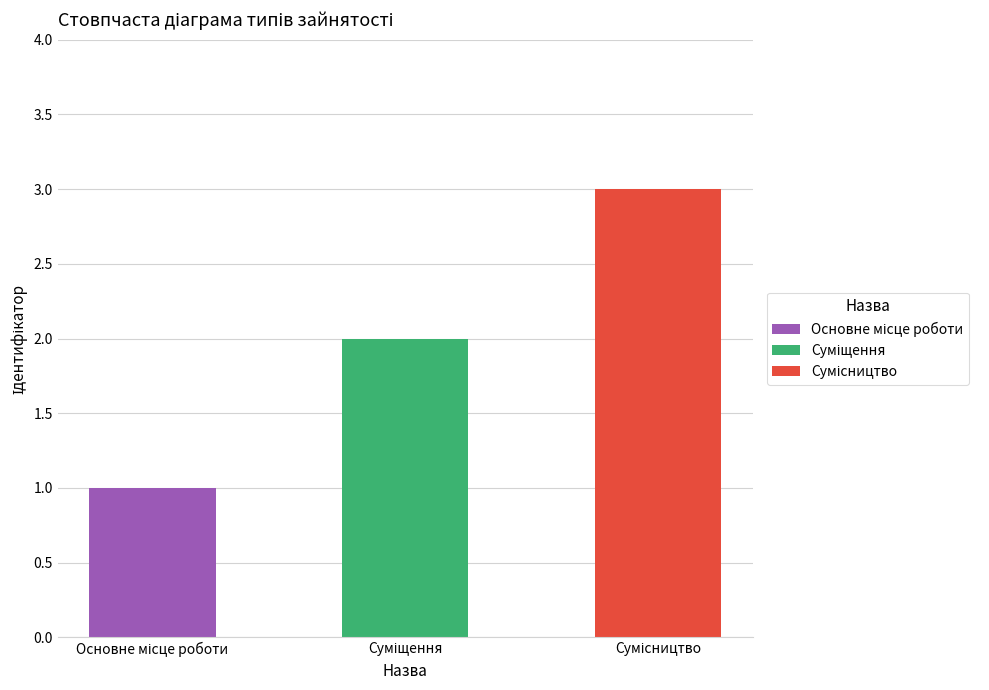

What is the difference between the values at Суміщення and Сумісництво?

1